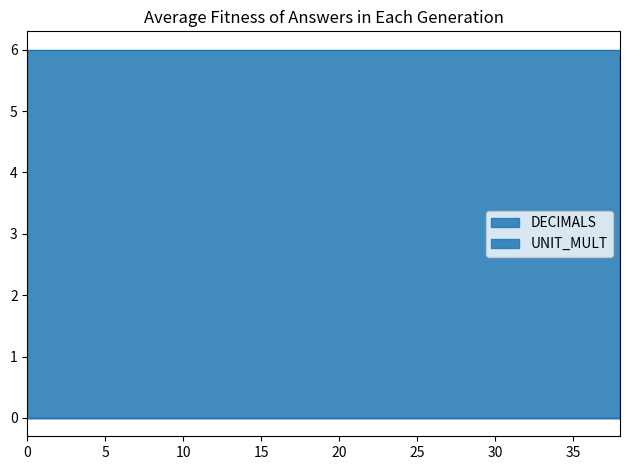

Which series has the largest total across all categories?

UNIT_MULT